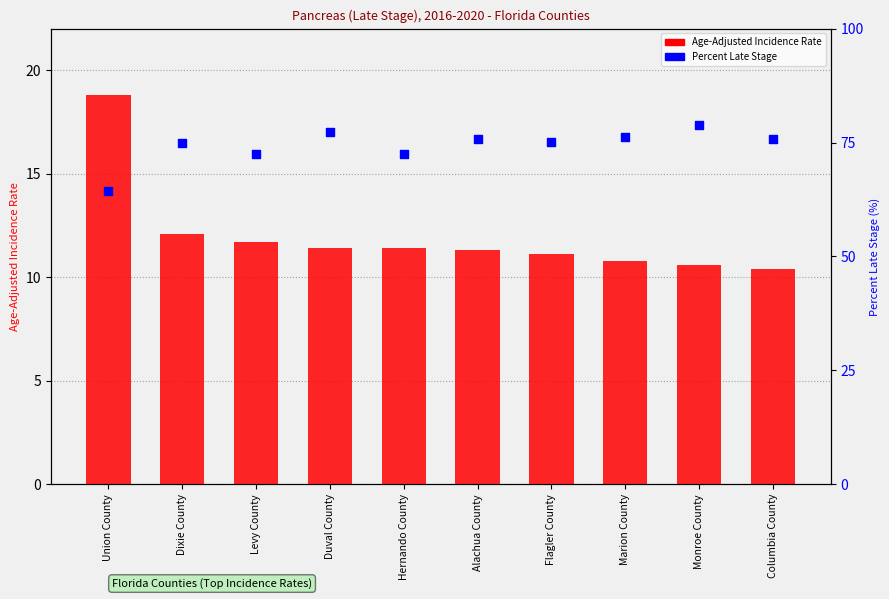

Which series has the largest Y range (max minus min)?

Percent Late Stage